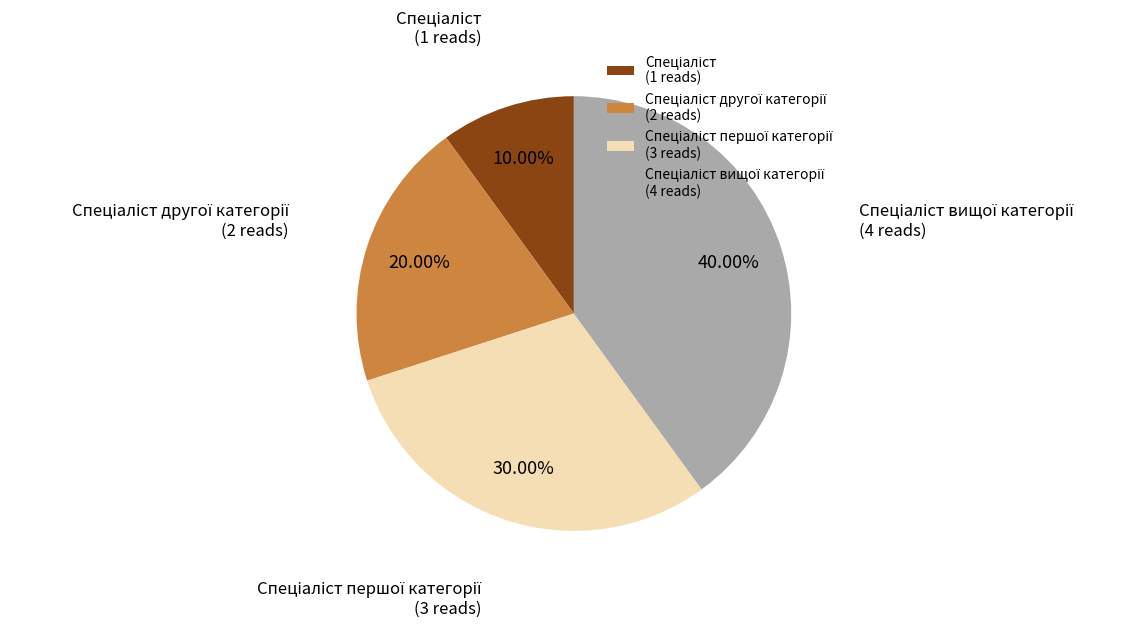

Is there a majority slice in this chart?

No